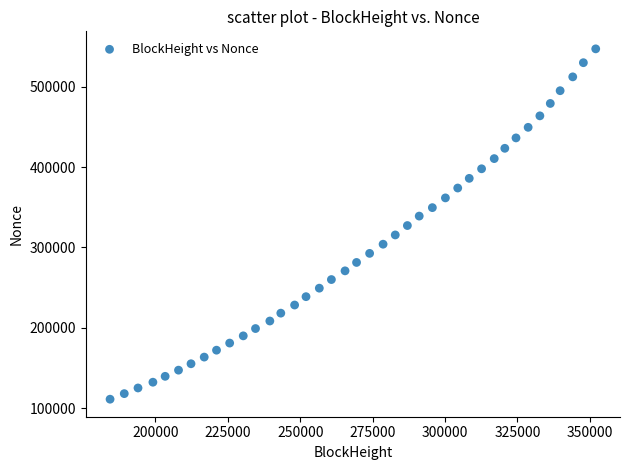

What is the range of X values (max minus min)?

167697